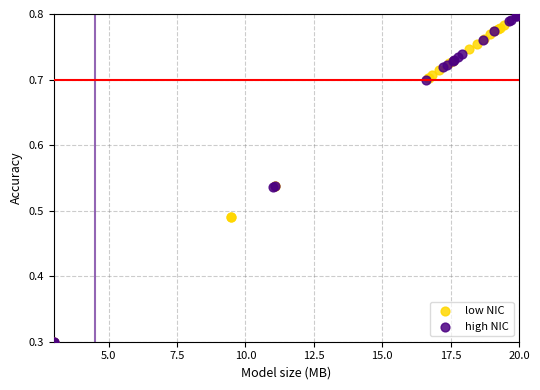

Which series has the largest Y range (max minus min)?

high NIC